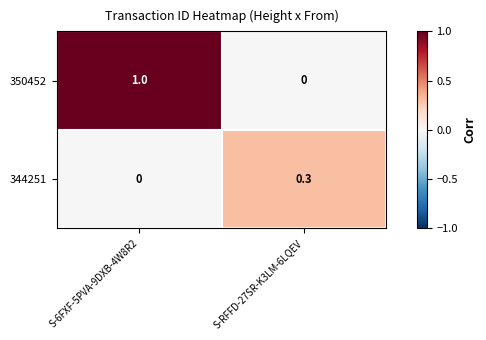

Reading left to right, what are all the values shown in this chart?

350452: 1.0	0.0
344251: 0.0	0.3